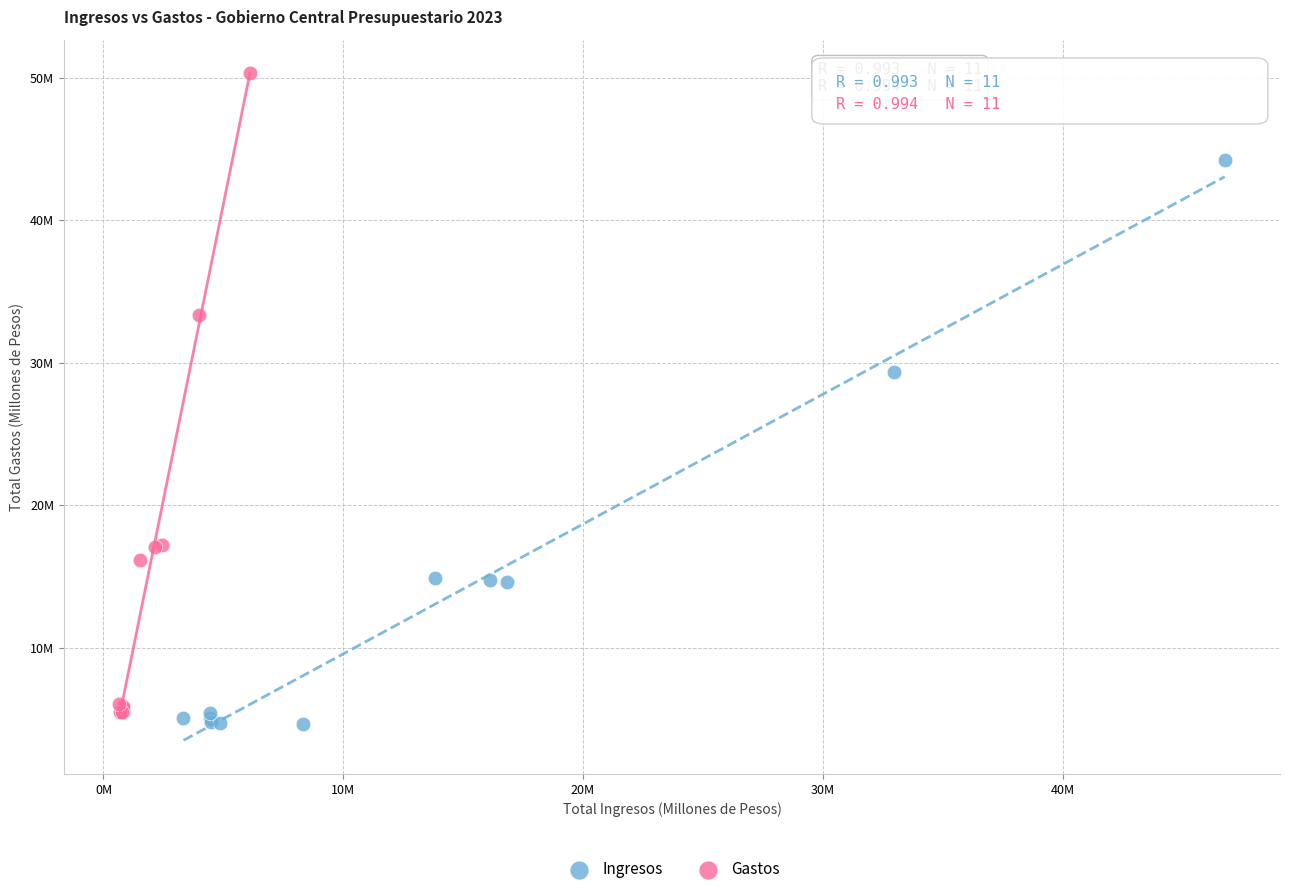

What are all the series names shown in the legend?

Ingresos, Gastos